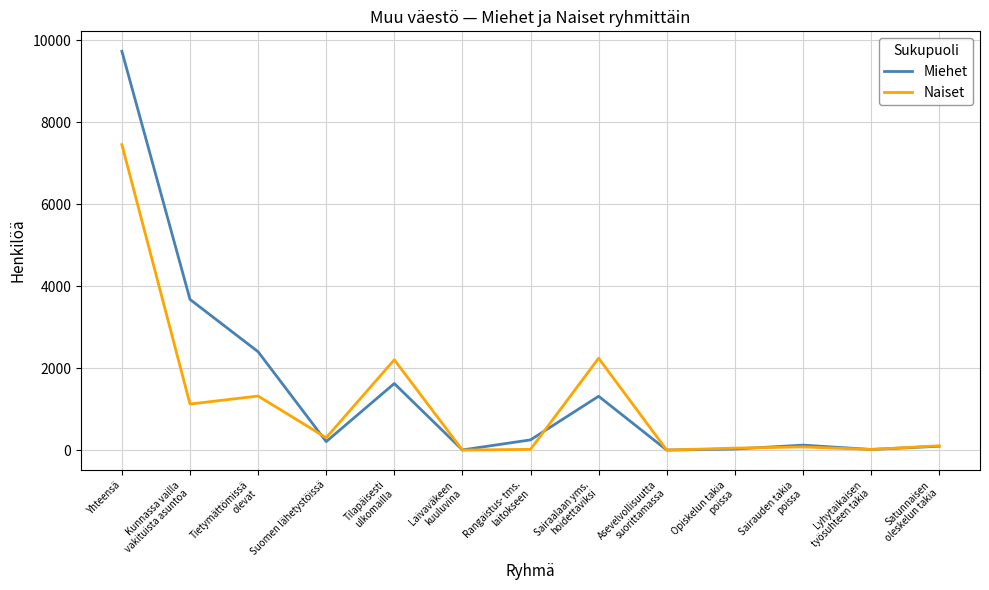

Which series has the largest range (max minus min)?

Miehet